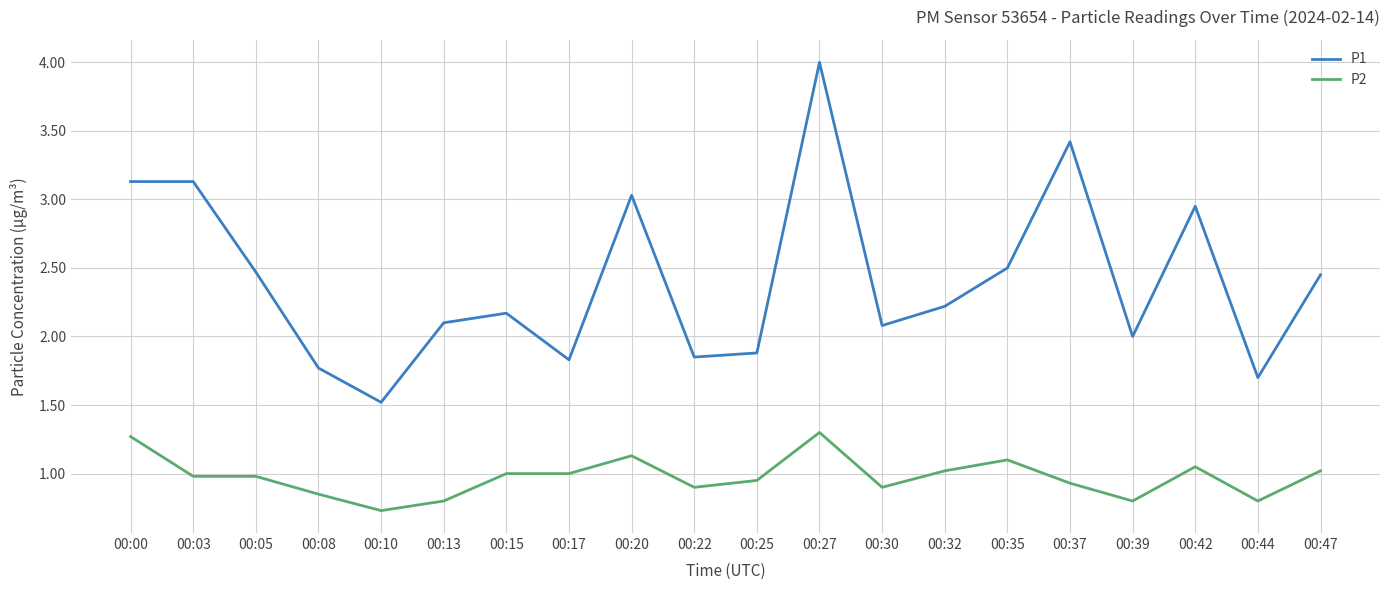

Which series has the widest spread of values?

P1